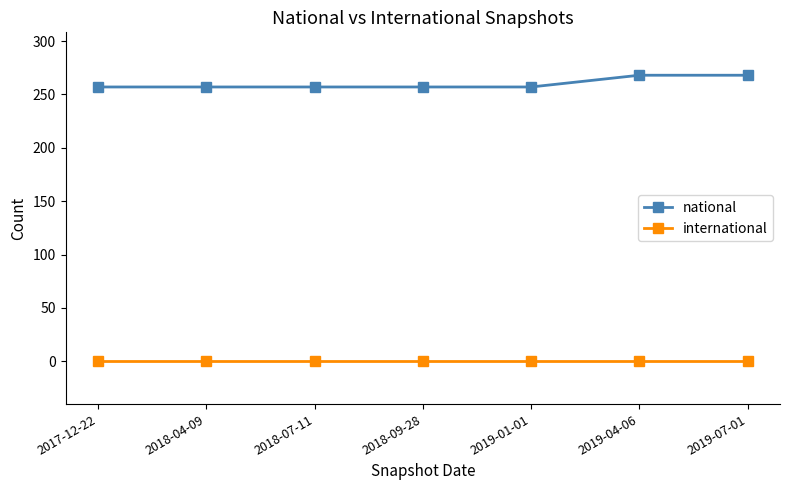

True or false: national and international intersect in this chart.

False